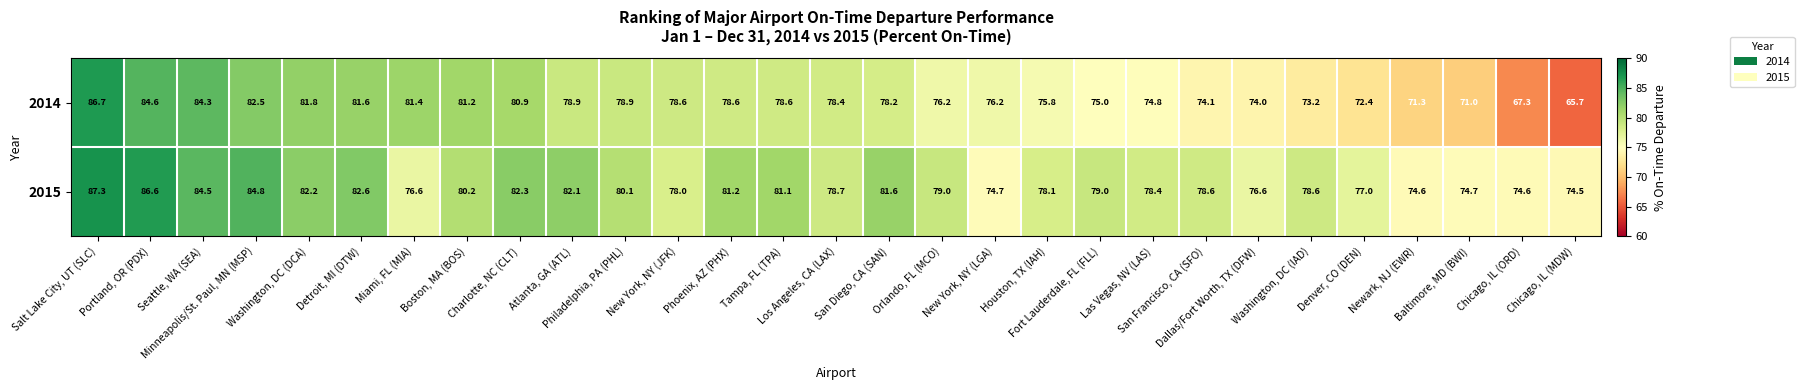

Rank the series by their average value, from highest to lowest.

2015, 2014